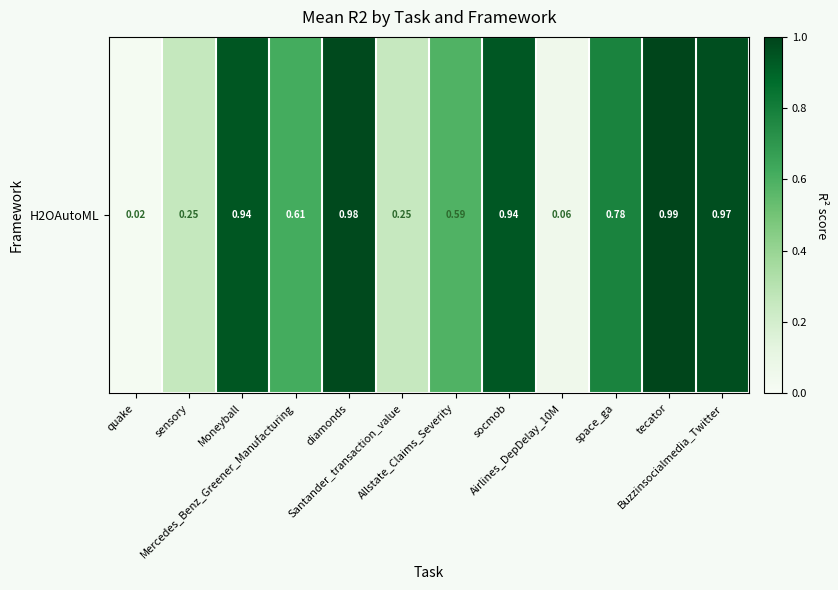

Rank the categories by value from lowest to highest.

quake, Airlines_DepDelay_10M, Santander_transaction_value, sensory, Allstate_Claims_Severity, Mercedes_Benz_Greener_Manufacturing, space_ga, socmob, Moneyball, Buzzinsocialmedia_Twitter, diamonds, tecator